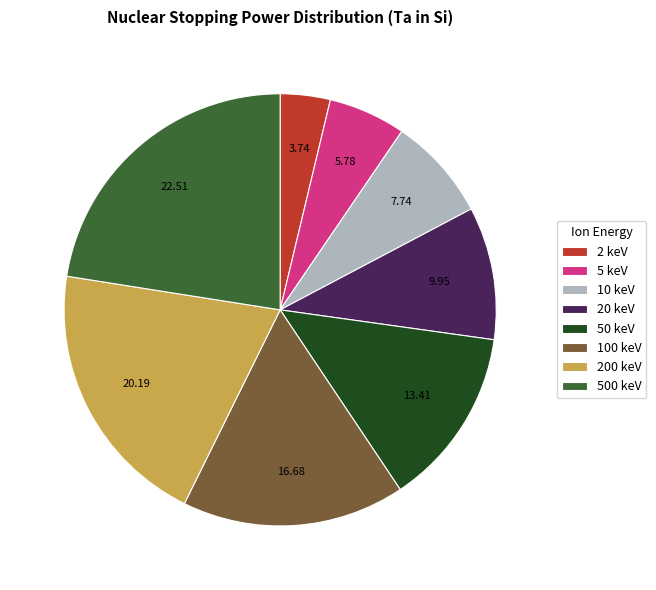

Rank the categories by value from highest to lowest.

500 keV, 200 keV, 100 keV, 50 keV, 20 keV, 10 keV, 5 keV, 2 keV